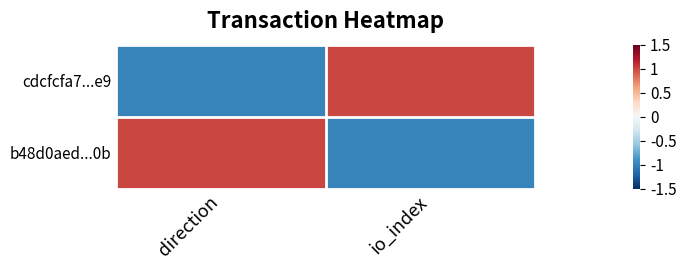

Between direction and io_index, which is larger?

io_index